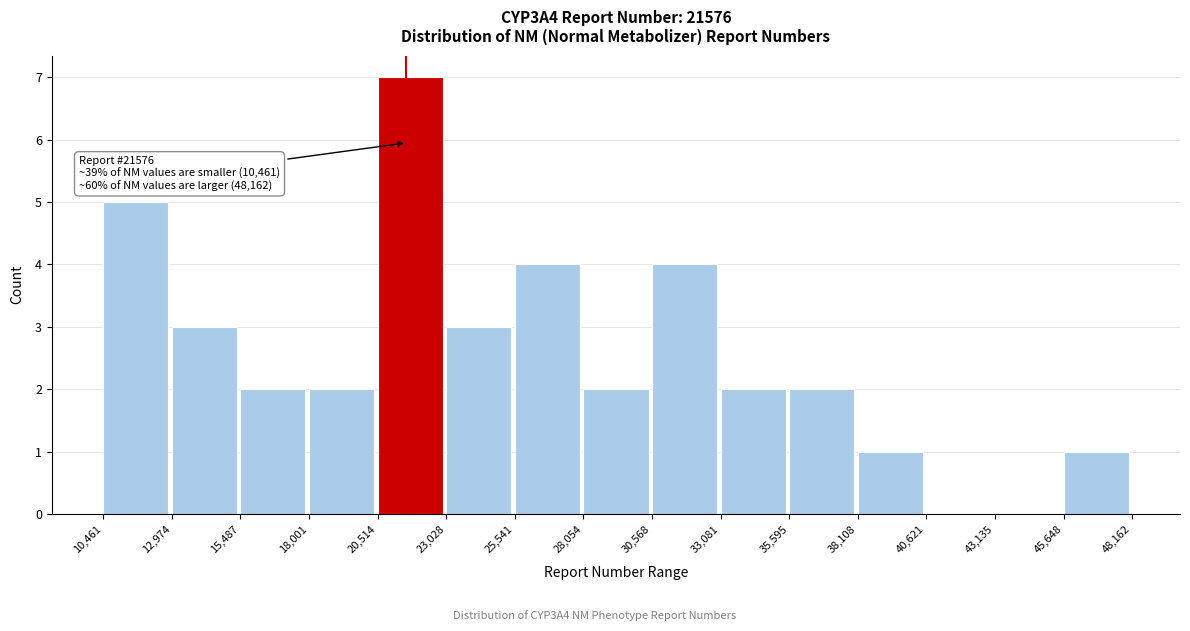

Over which range of the x-axis is the bar tallest?

20,514 to 23,028